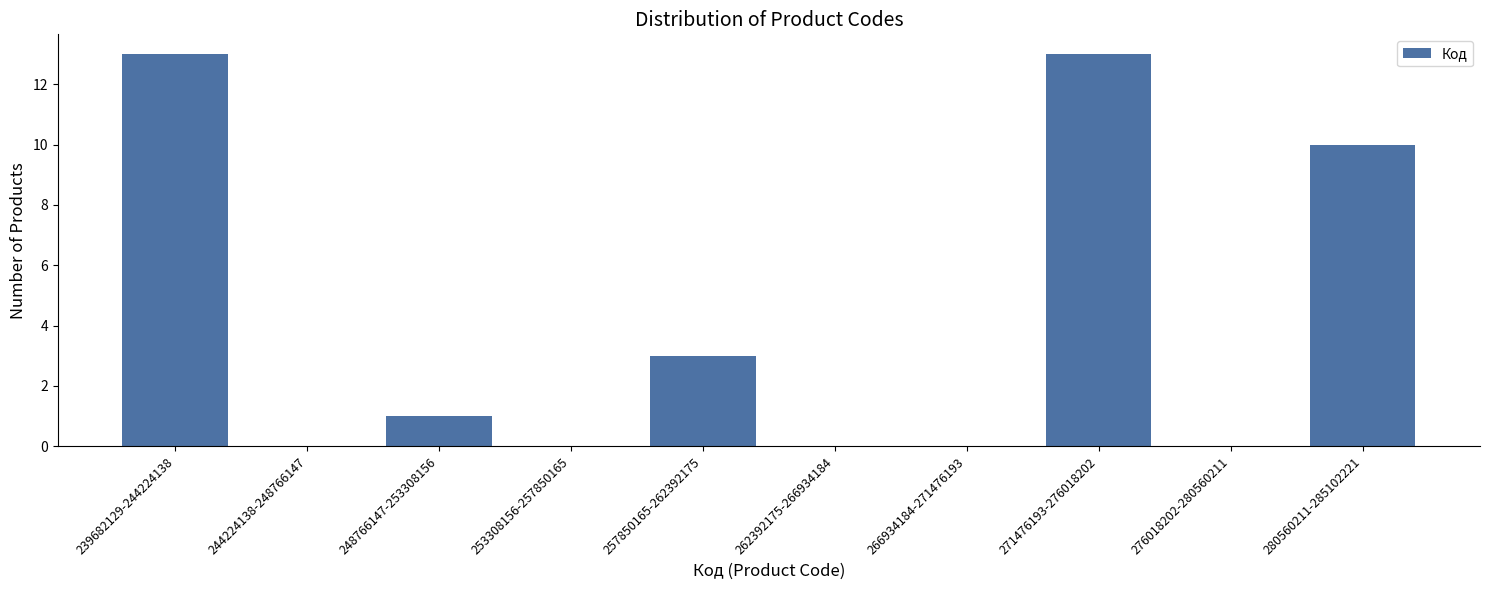

Reading left to right, what are all the values shown in this chart?

239682129-244224138=13	244224138-248766147=0	248766147-253308156=1	253308156-257850165=0	257850165-262392175=3	262392175-266934184=0	266934184-271476193=0	271476193-276018202=13	276018202-280560211=0	280560211-285102221=10